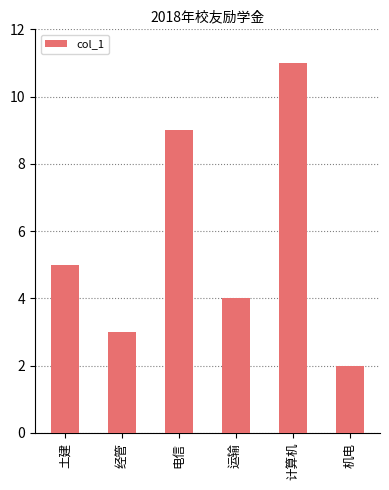

How many values are between 3 and 9?

4